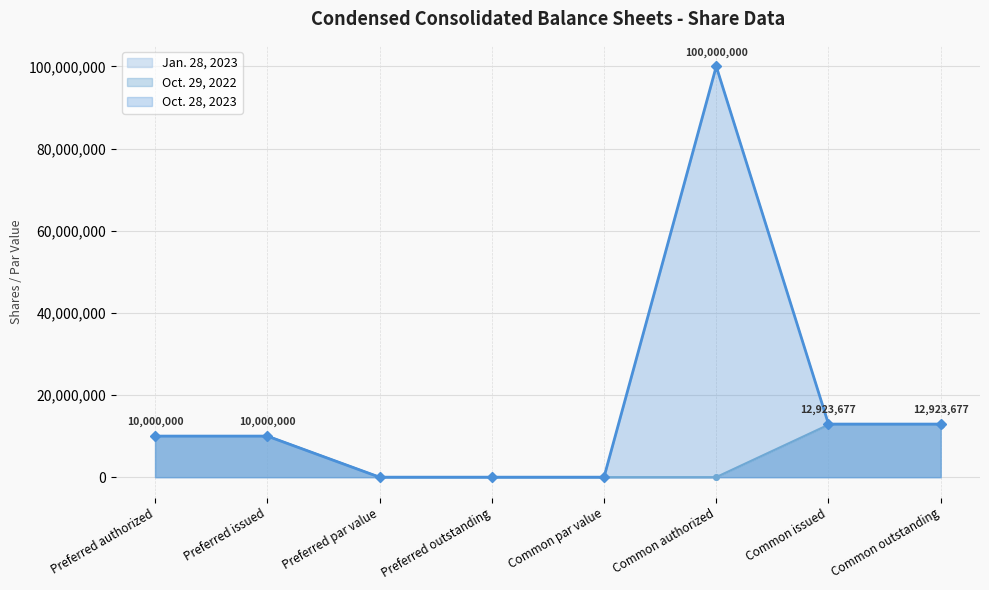

Is it true that Jan. 28, 2023 equals 10000000 at Preferred issued?

True